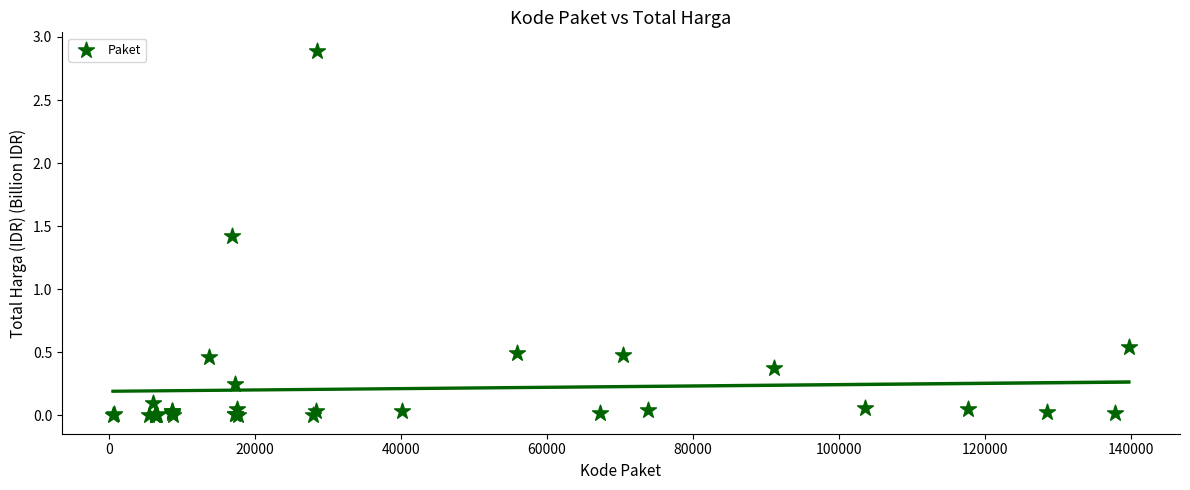

What Y value in the scatter plot is closest to 1?

1.4